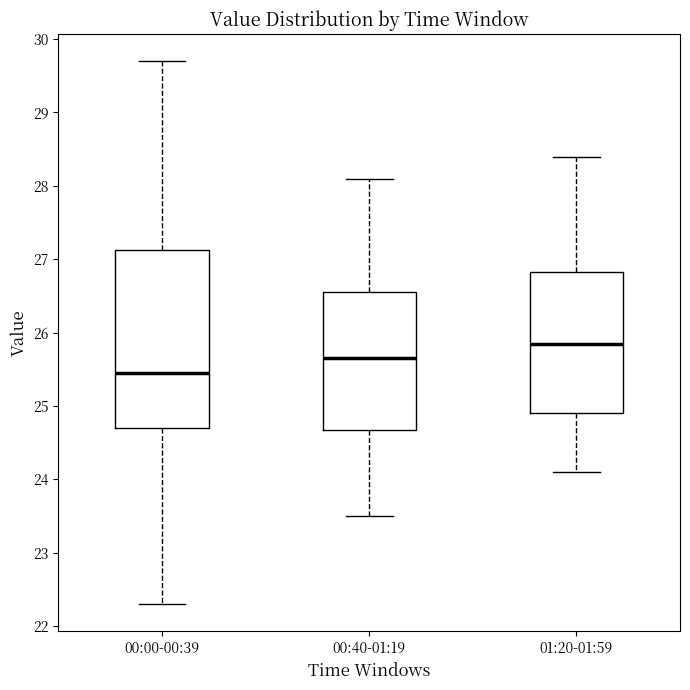

Which box's median line is the highest?

01:20-01:59